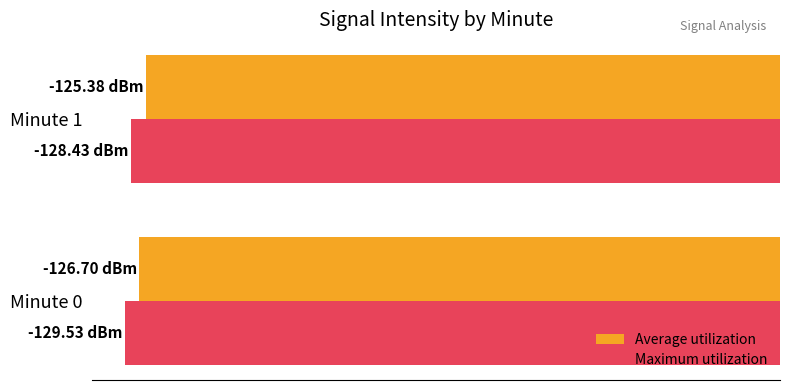

What are all the series names shown in the legend?

Average utilization, Maximum utilization